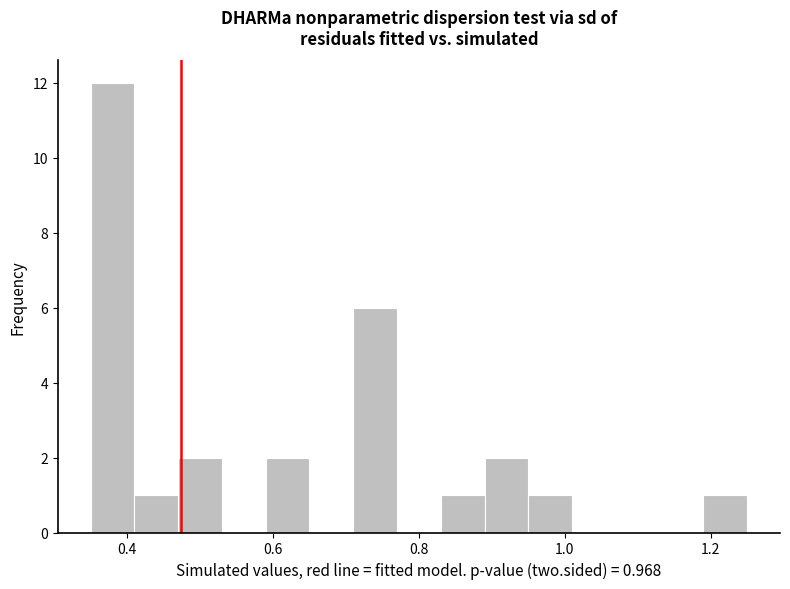

Around what value on the x-axis is the tallest bar? Give the approximate position of its centre, as read against the axis.

0.38